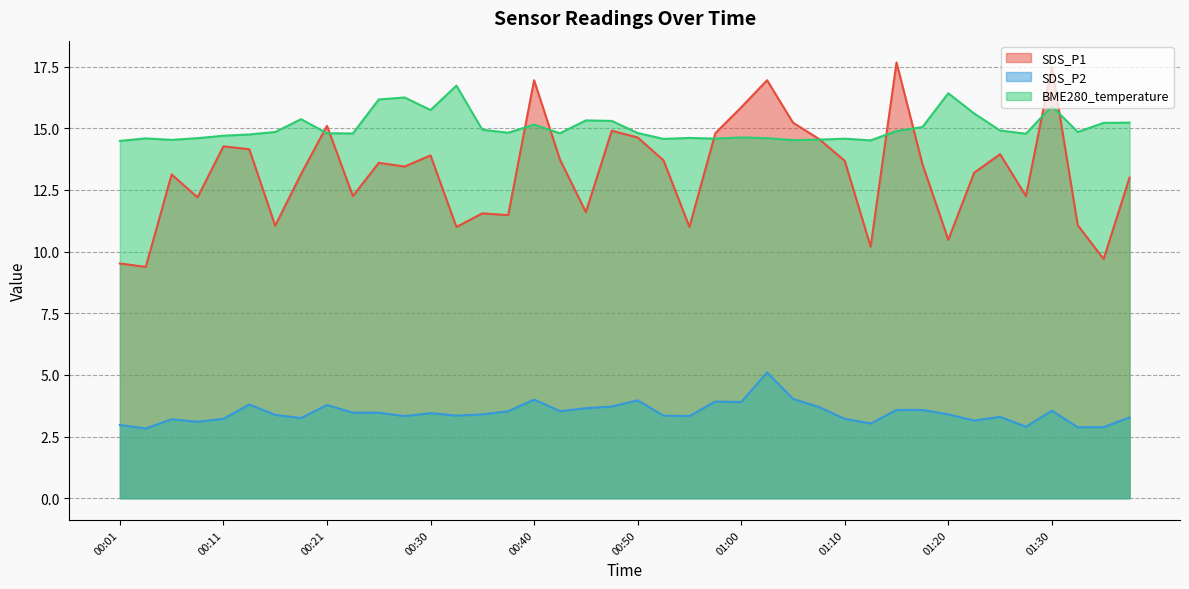

What is the maximum value for SDS_P2?

5.1